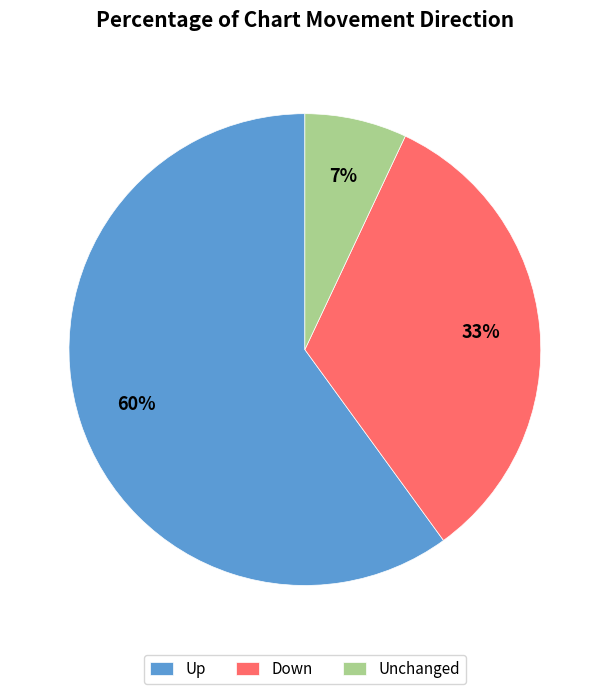

Does any single category account for the majority?

Yes